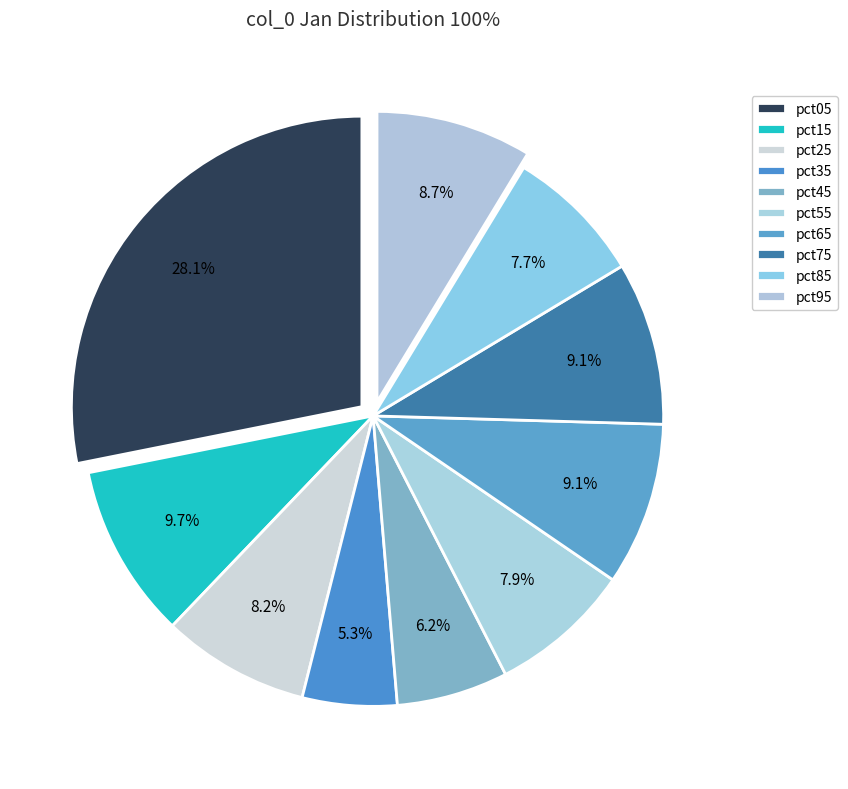

Combined, what portion of the pie is pct95 and pct15?

18.4%